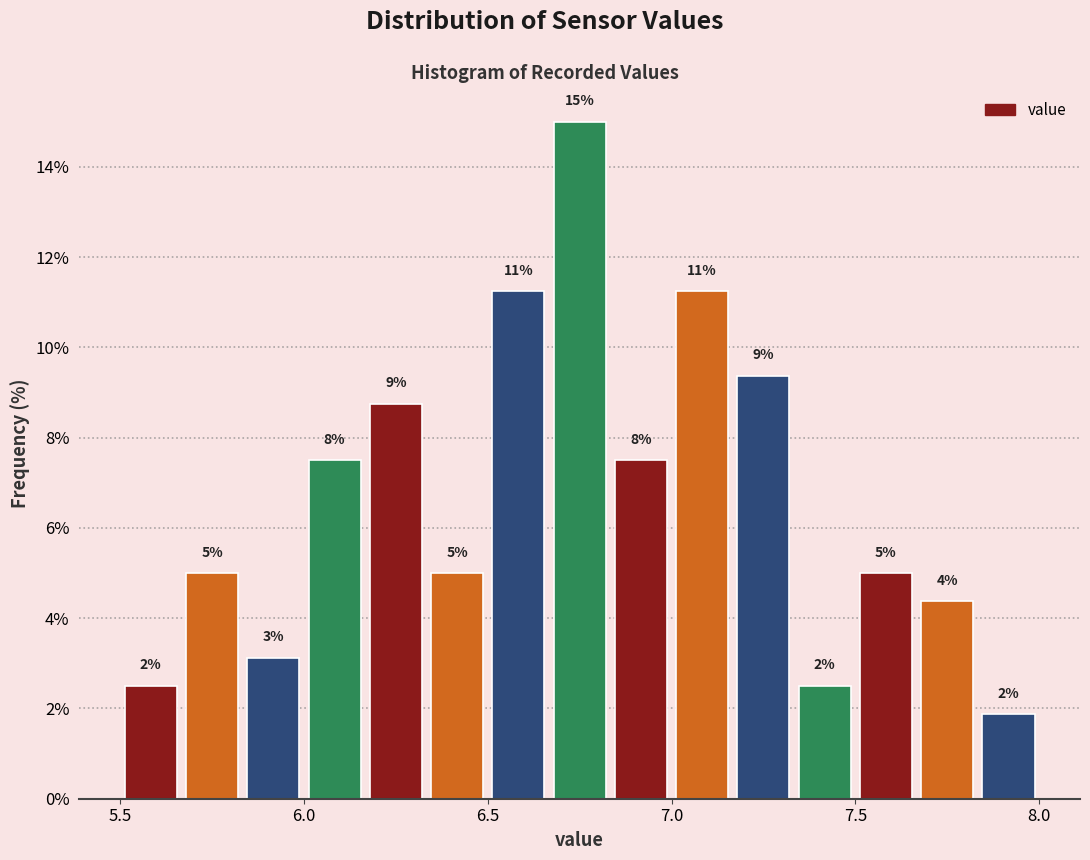

Read against the x-axis, roughly where is the centre of the tallest bar?

6.75